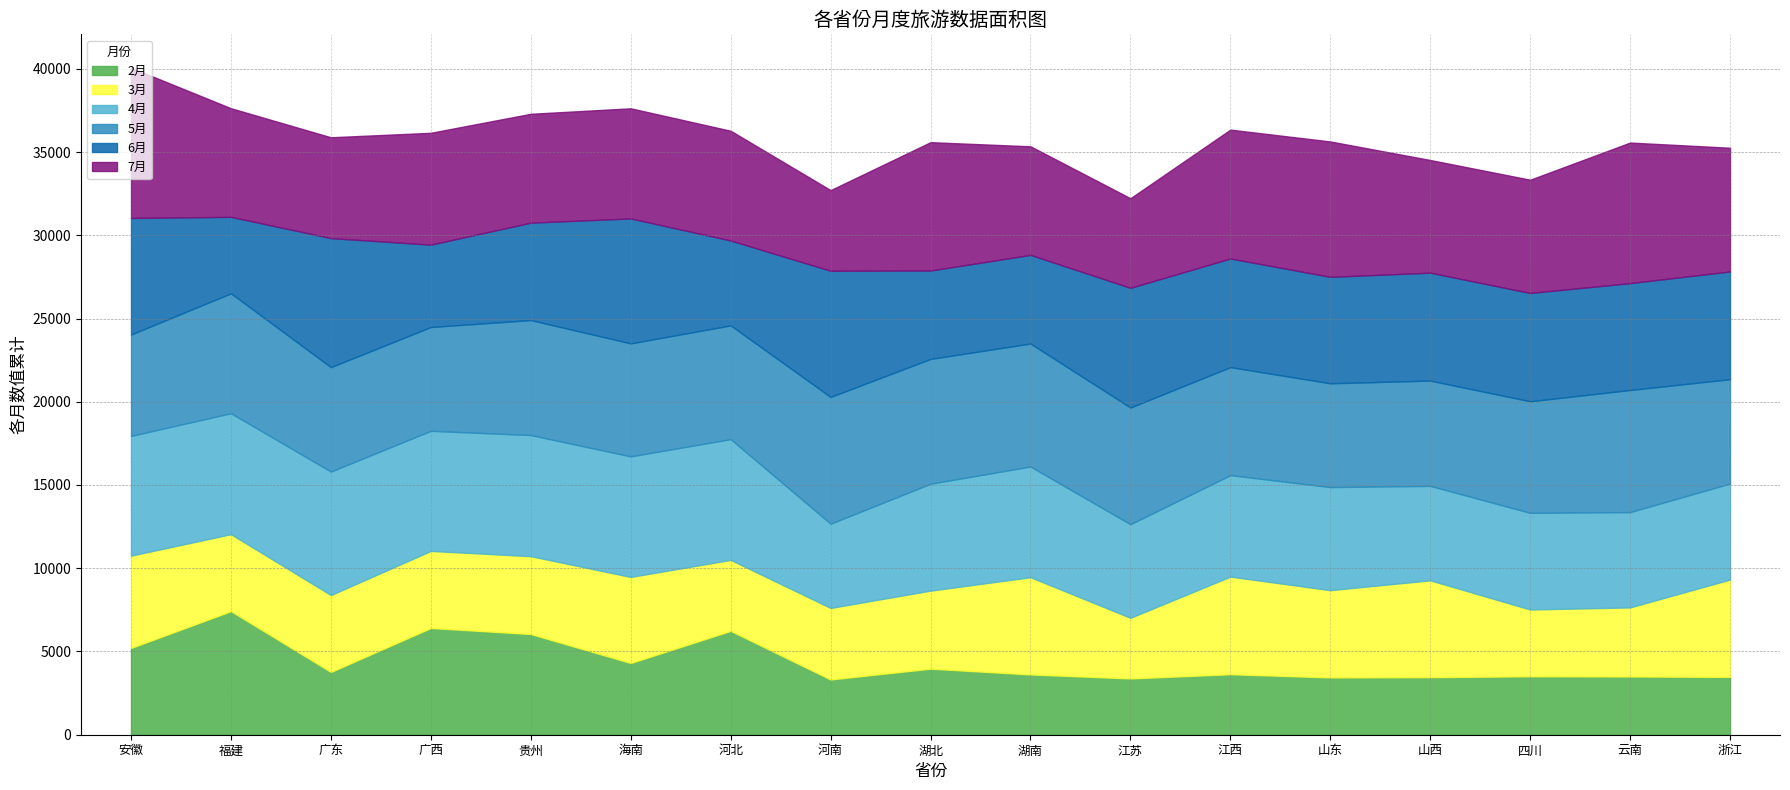

What is the maximum value shown in the chart?

9026